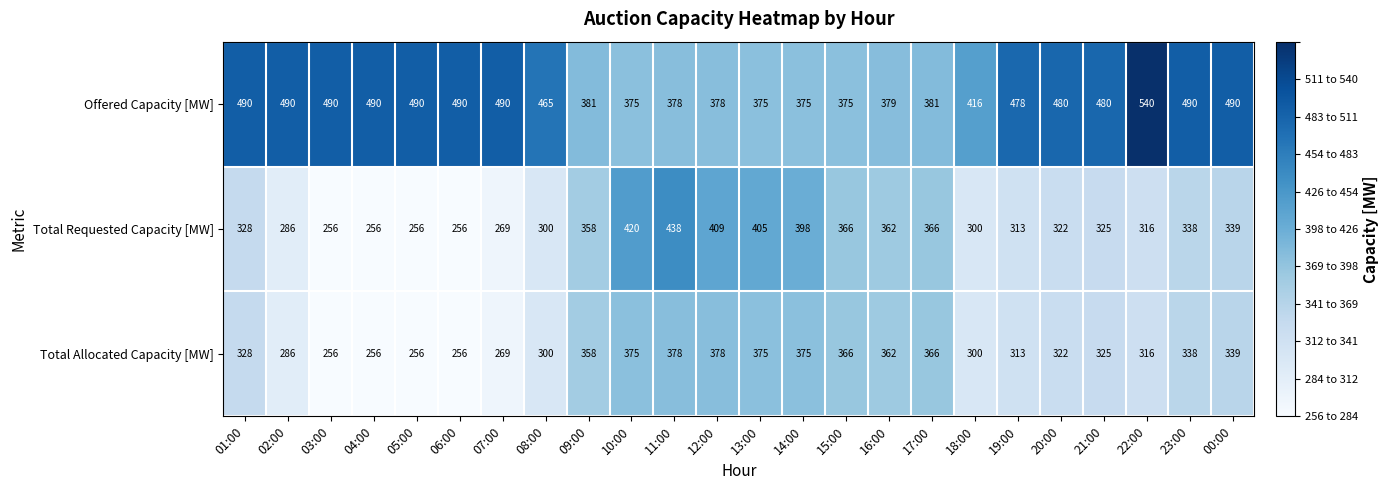

True or false: Total Allocated Capacity [MW] has a value of 339 at 00:00.

True